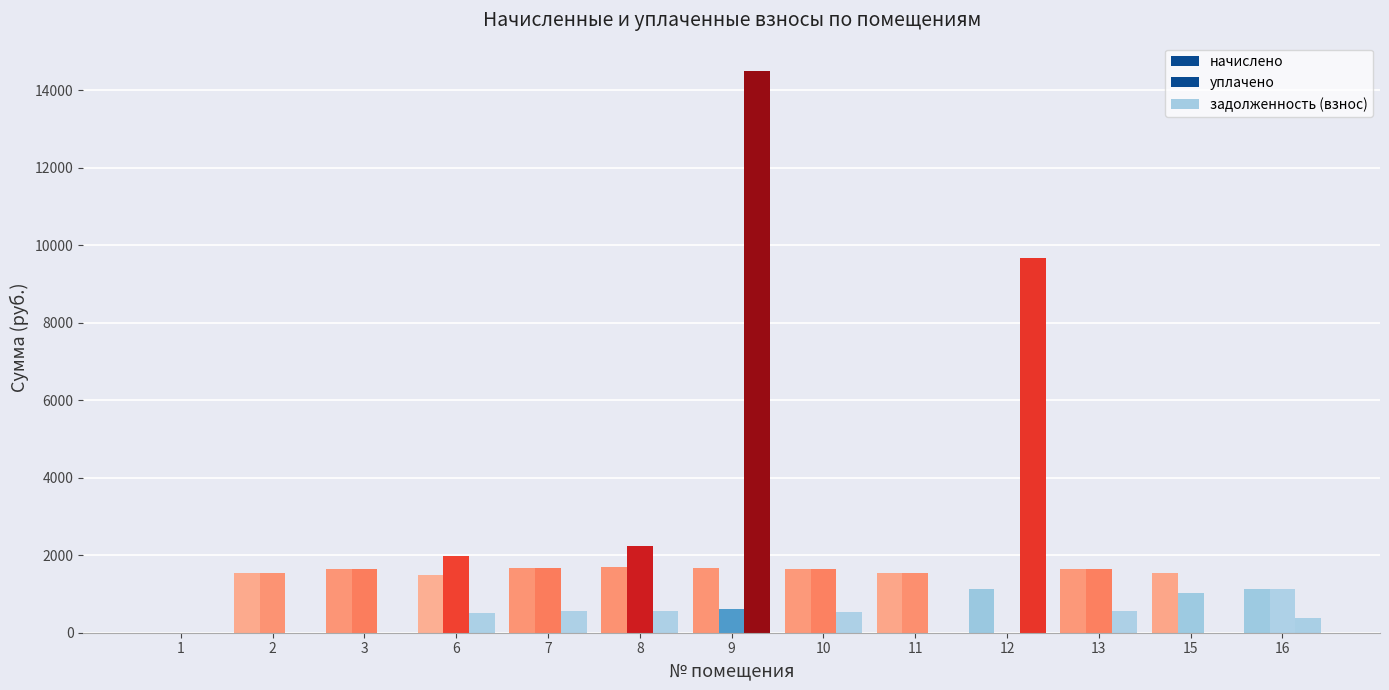

What is the difference between the maximum and minimum values in the уплачено series?

2248.5